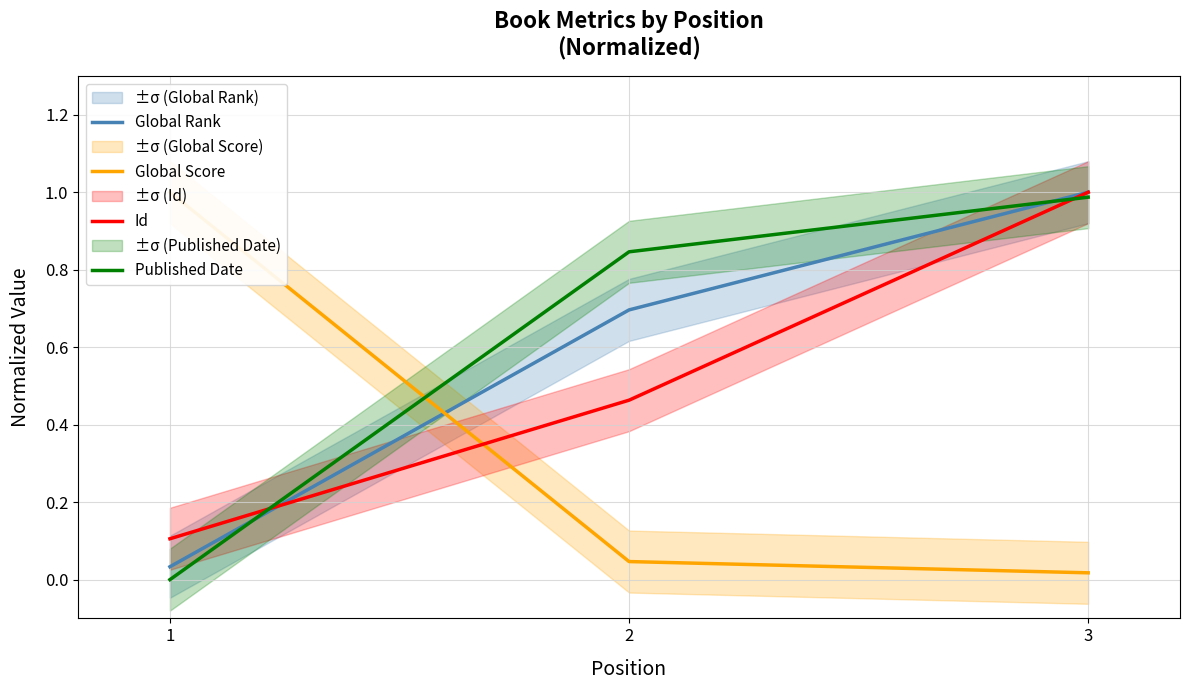

At which category is the sum across all series the highest?

3